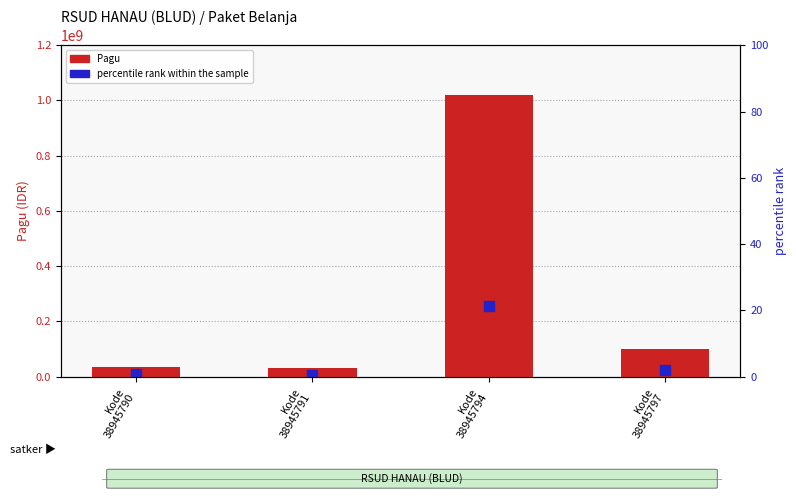

Rank the categories by value from lowest to highest.

Kode
38945791, Kode
38945790, Kode
38945797, Kode
38945794